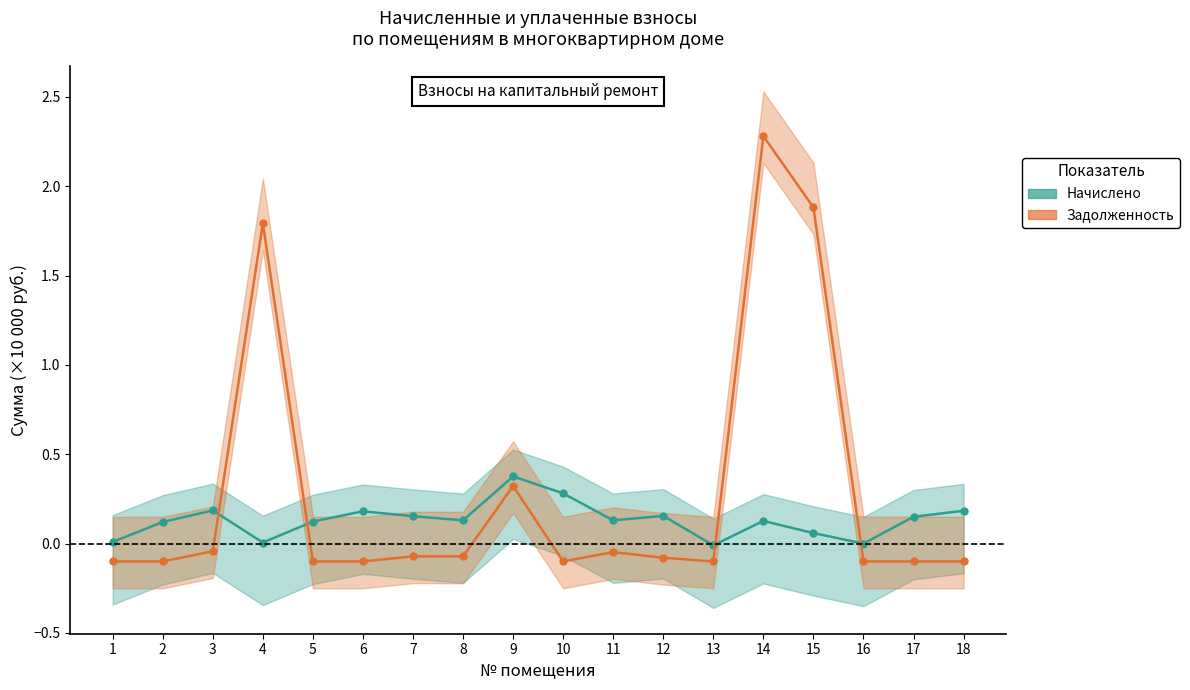

How many lines are shown in the chart?

2